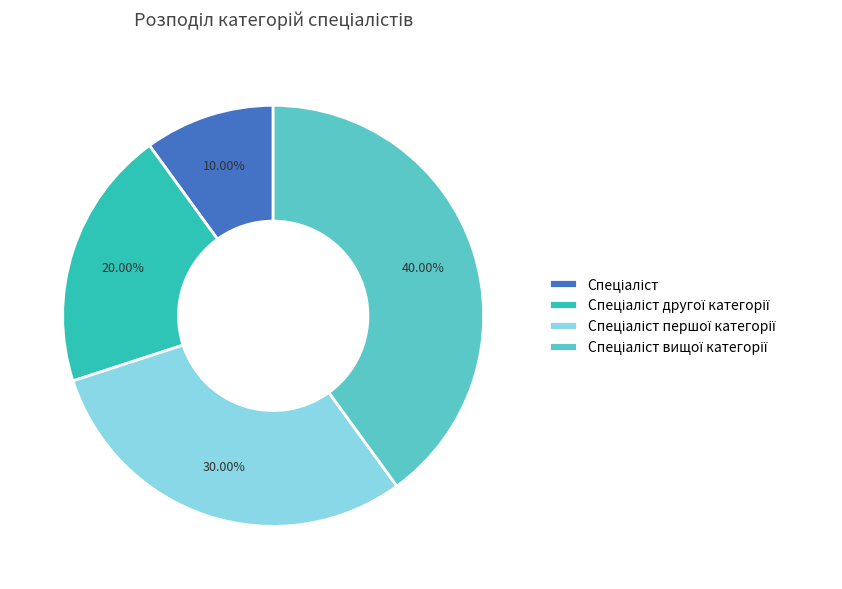

Is there a majority slice in this chart?

No